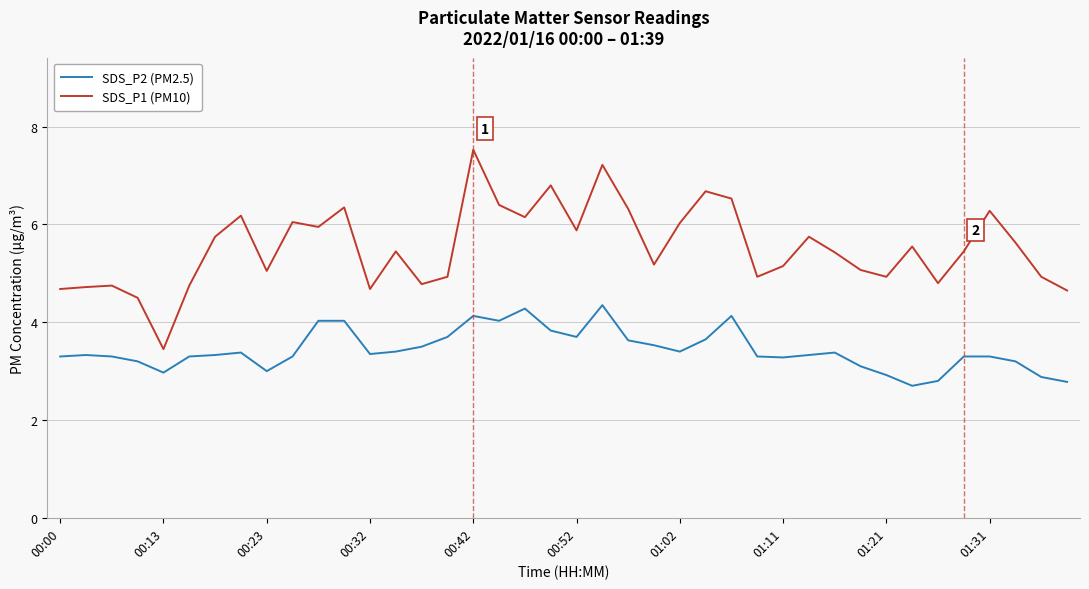

Which series has the largest total across all categories?

SDS_P1 (PM10)